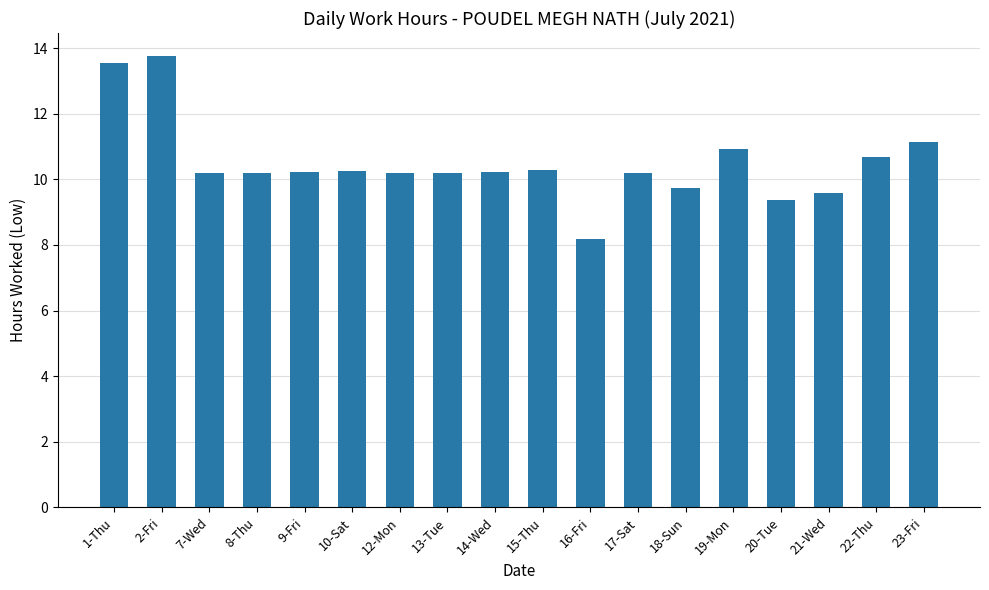

What is the sum of all values?

188.8